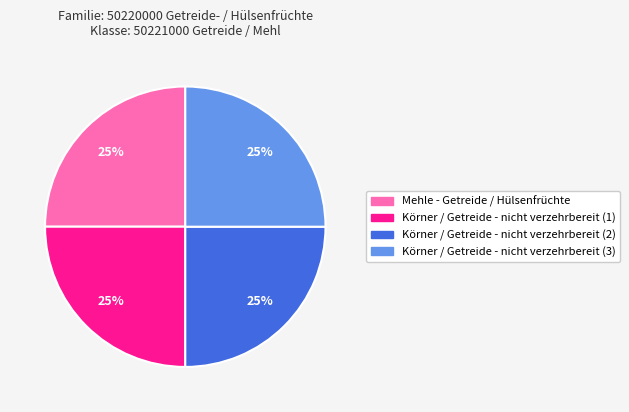

To the nearest percent, what is the combined percentage of Körner / Getreide - nicht verzehrbereit (1) and Mehle - Getreide / Hülsenfrüchte?

50%